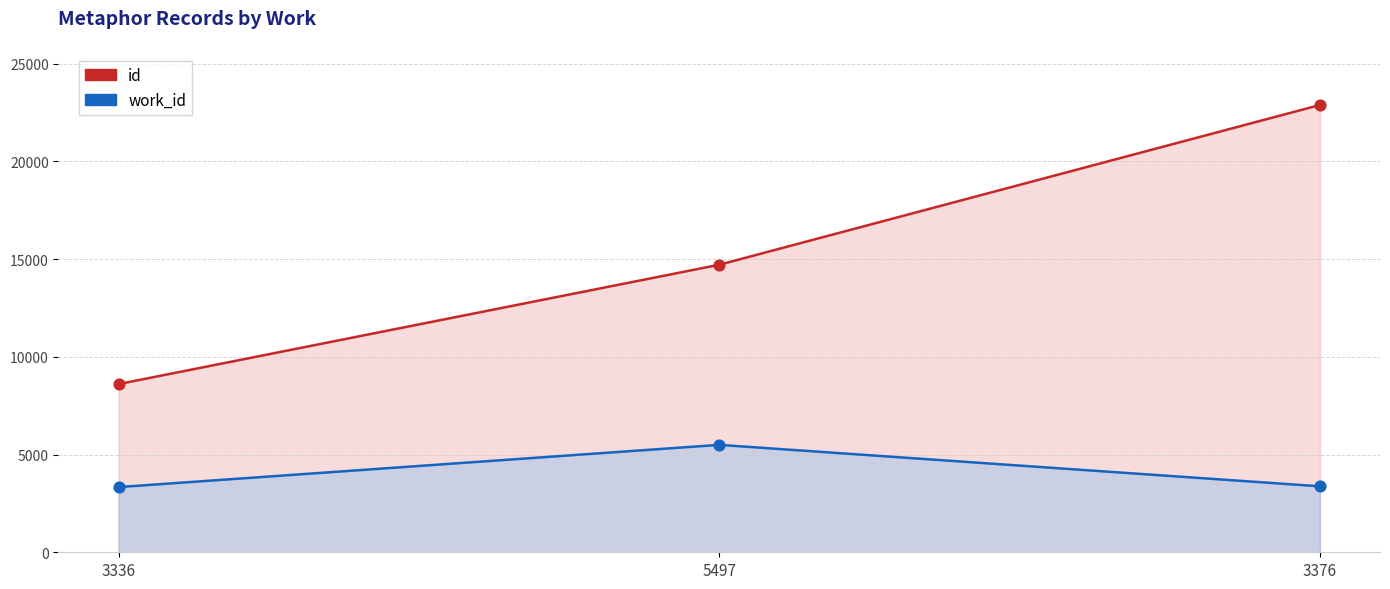

What is the total value across all series at 5497?

20211